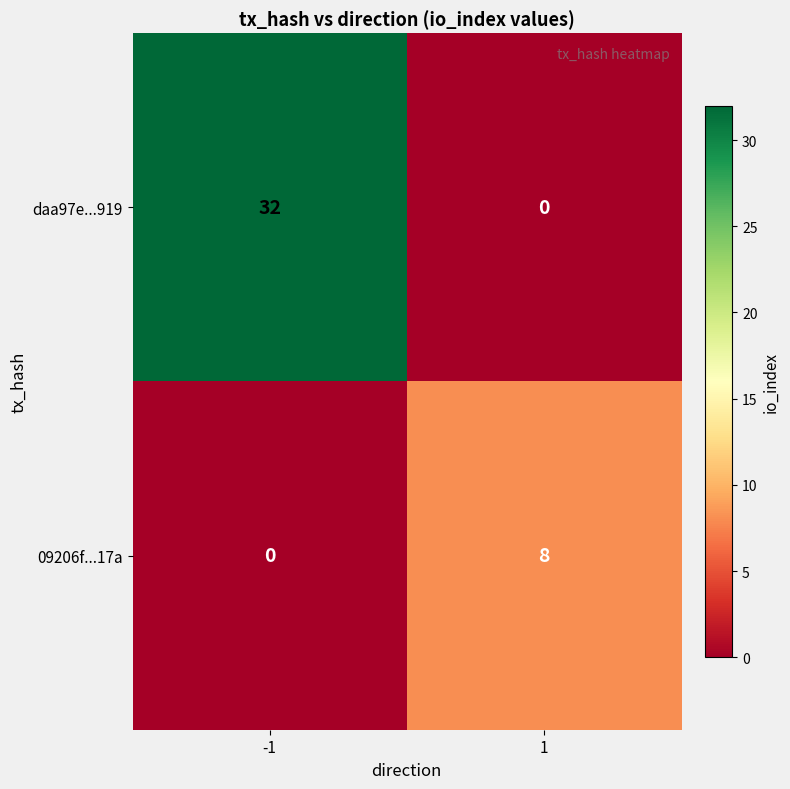

How many categories are shown in the chart?

2